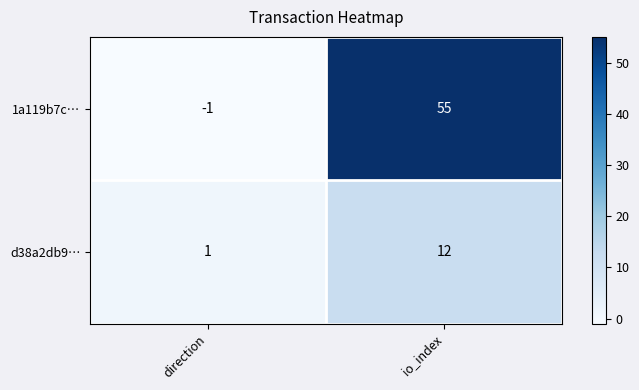

List the series in order of their overall mean, lowest first.

d38a2db9…, 1a119b7c…